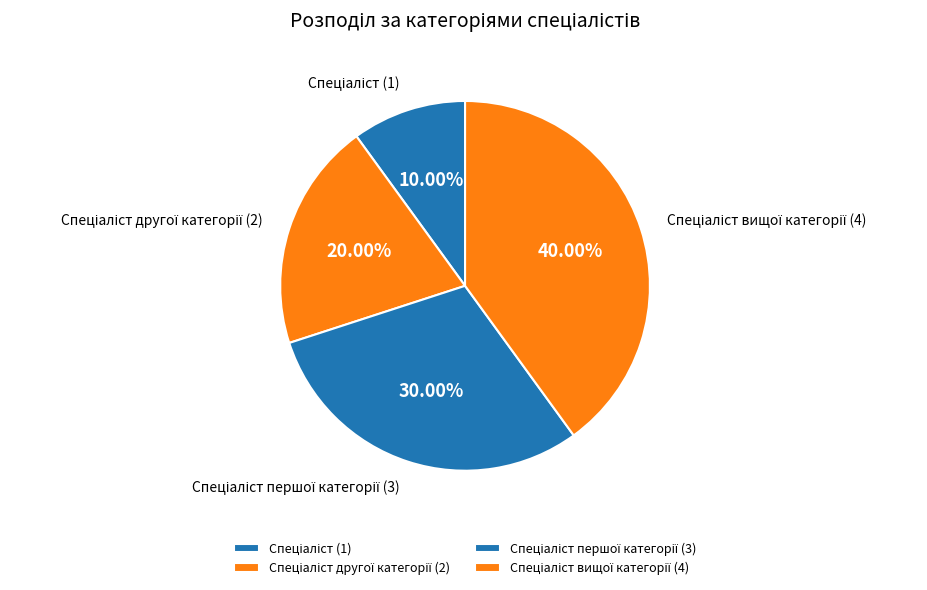

How many slices are in this pie chart?

4